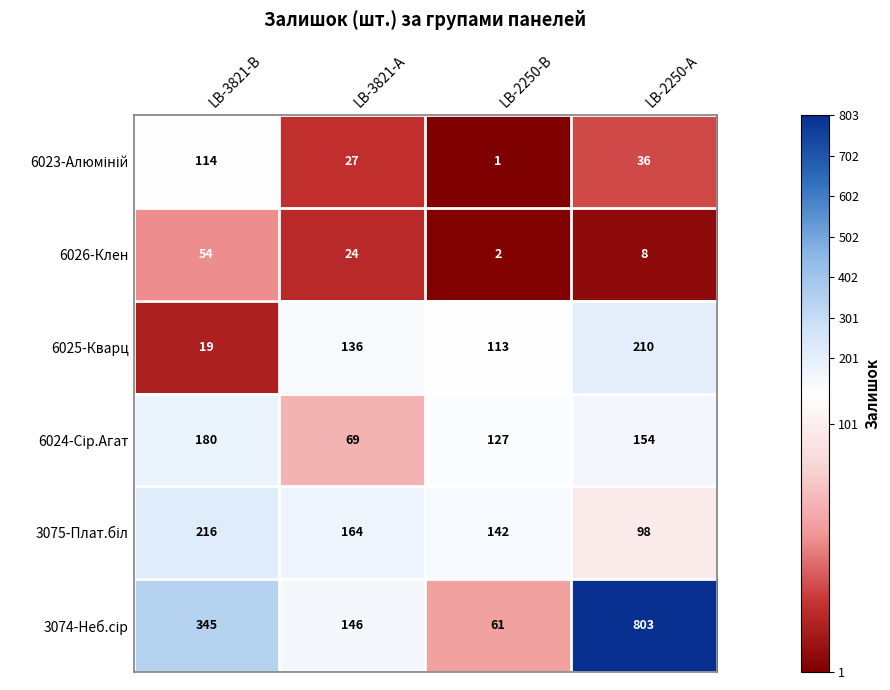

The 6026-Клен series shows 4 at LB-2250-А. True or false?

False